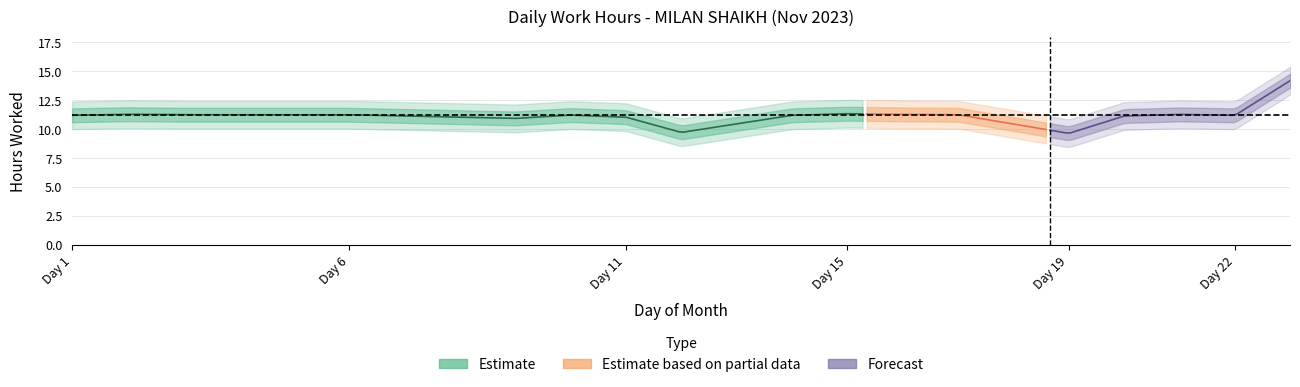

At which category does the data reach its first local peak?

2